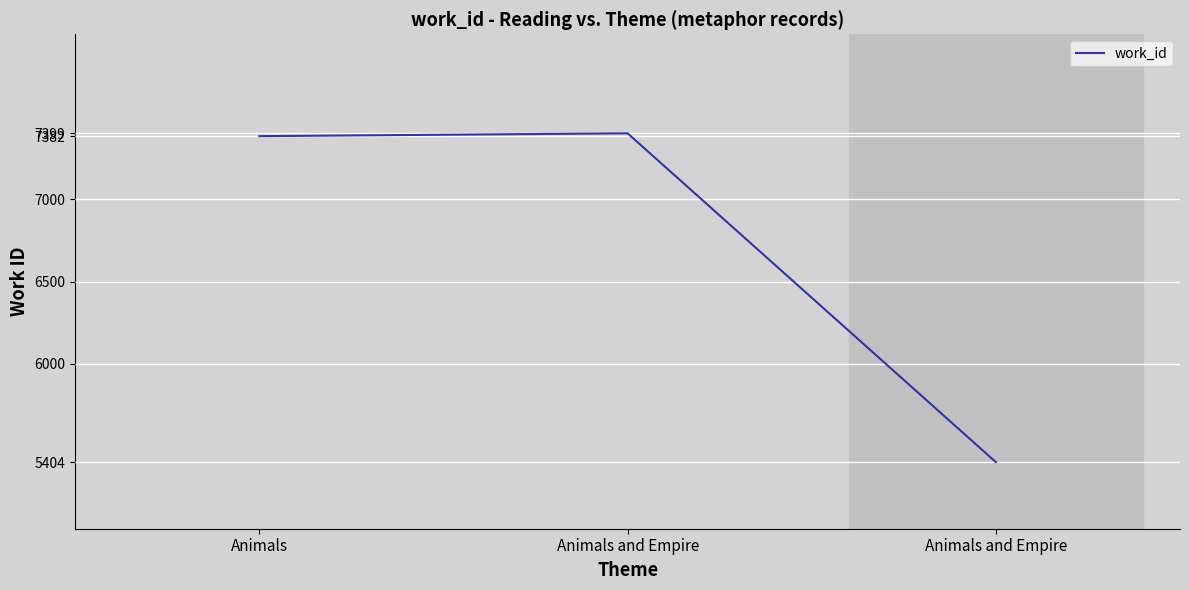

Reading left to right, list all the values displayed in this chart.

Animals=7382	Animals and Empire=7399	Animals and Empire=5404